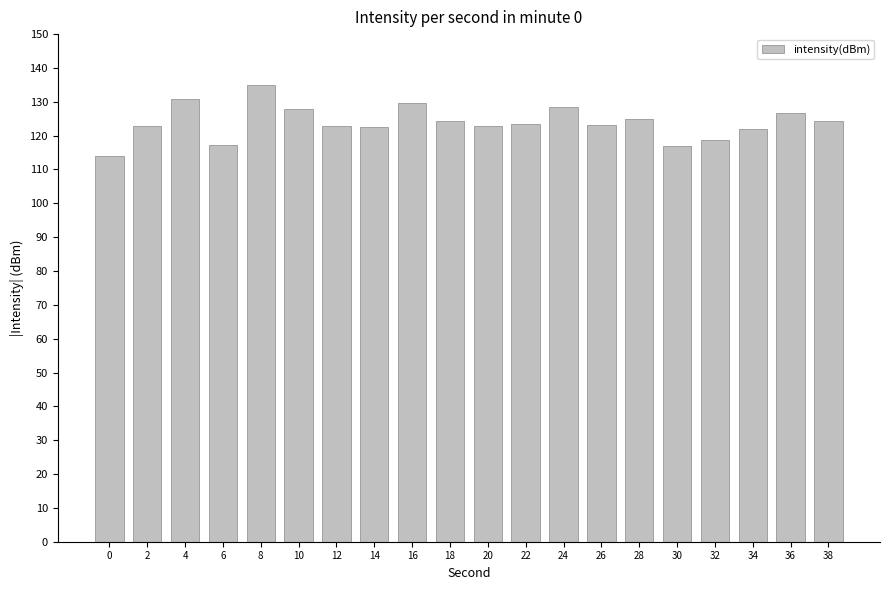

What is the value of the 4th bar from the left?

117.2